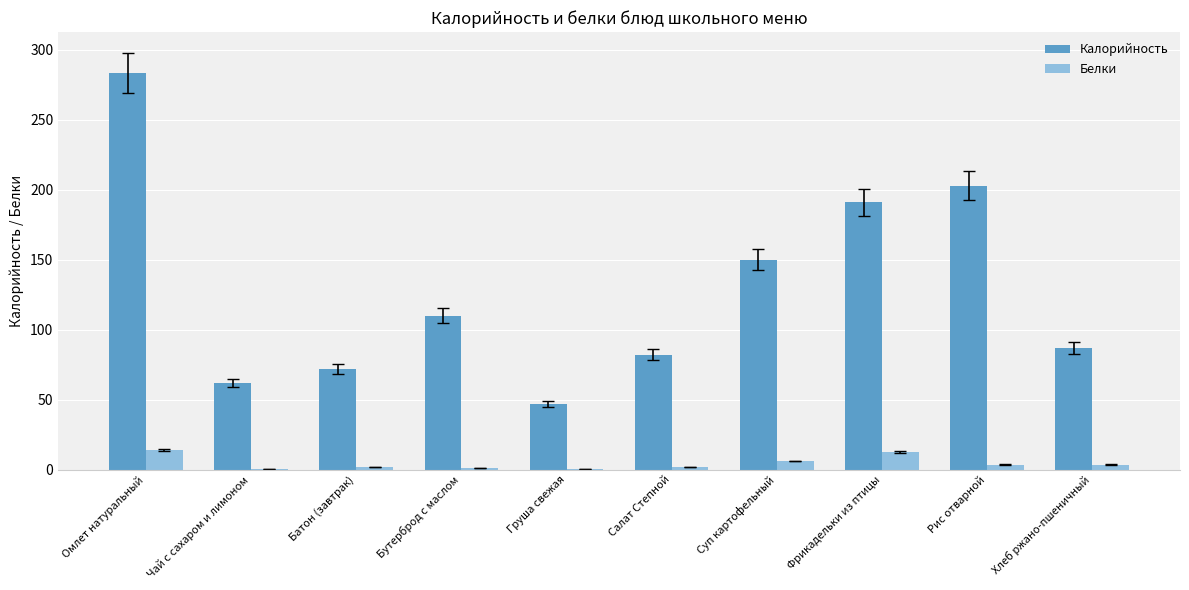

Is it true that Белки equals 6.2 at Суп картофельный?

True